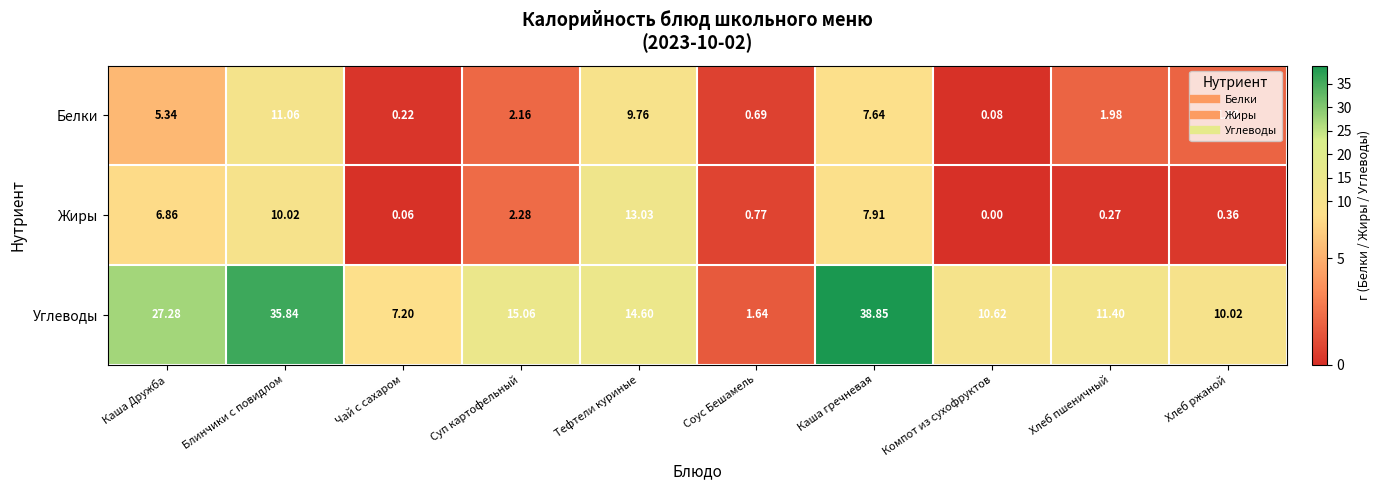

Between Чай с сахаром and Хлеб пшеничный, which series saw the biggest shift?

Углеводы